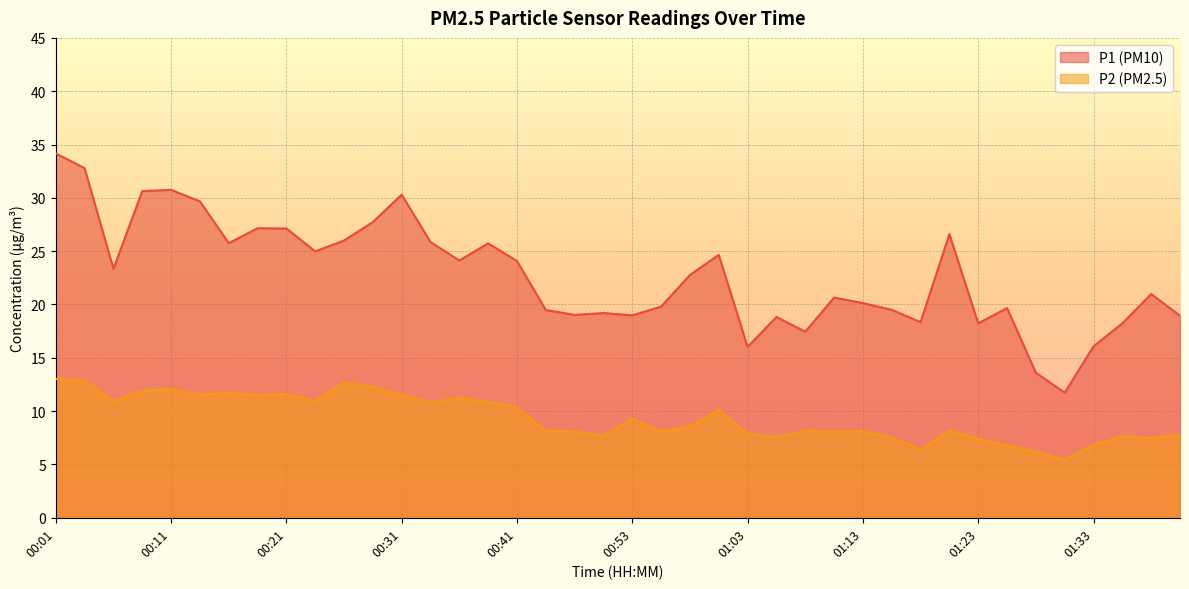

Which series has the largest total across all categories?

P1 (PM10)